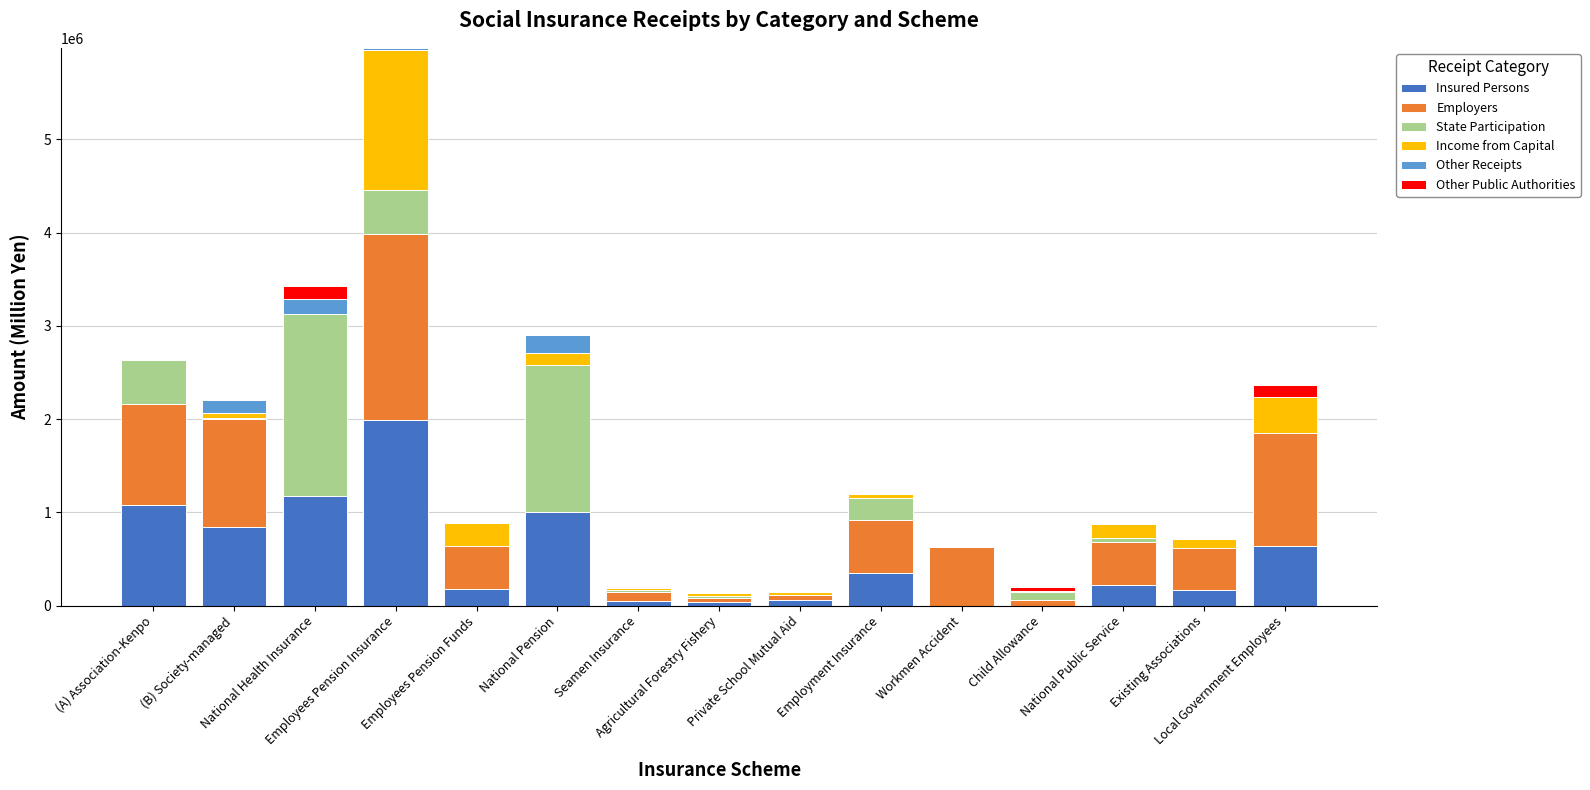

What are all the series names shown in the legend?

Insured Persons, Employers, State Participation, Income from Capital, Other Receipts, Other Public Authorities